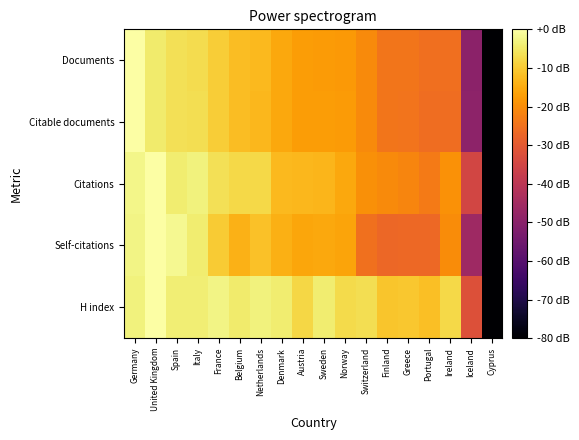

What is the smallest value displayed?

-80.0